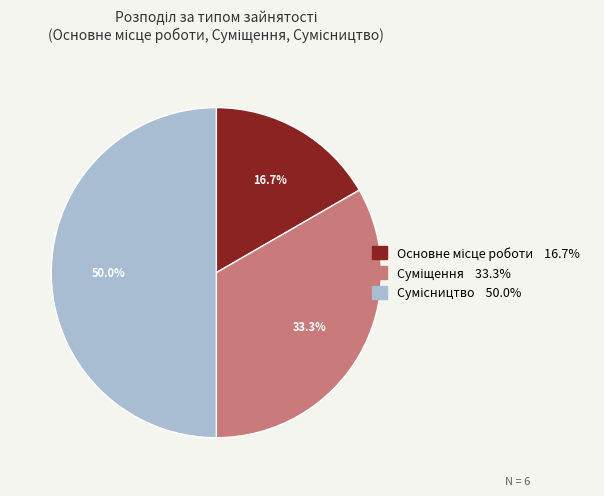

What percentage is NOT represented by Сумісництво?

50.0%